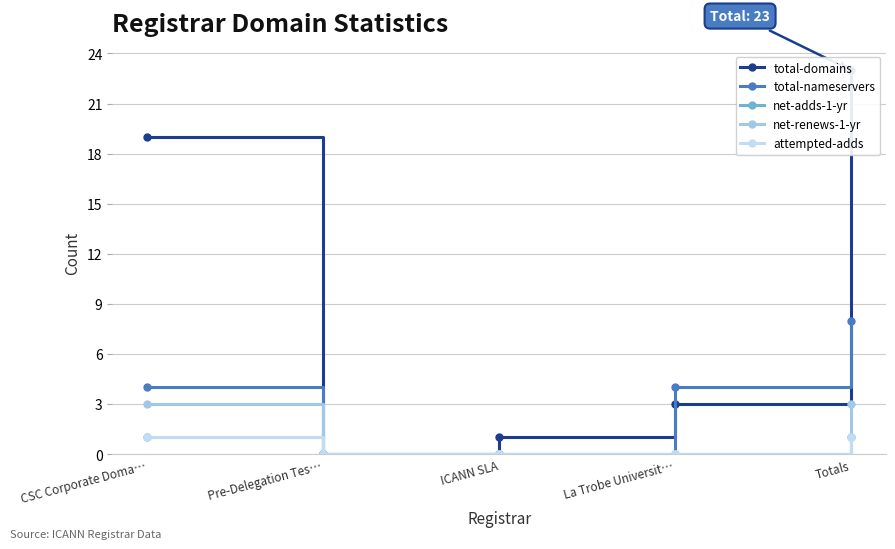

Count the attempted-adds values in the range 0 to 1.

5